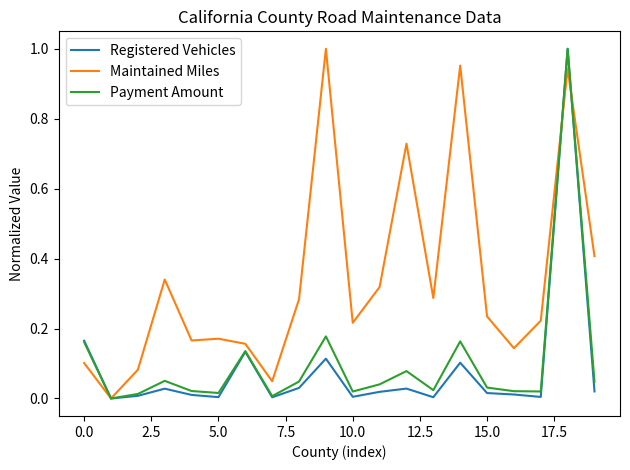

Does the chart display data point markers on the line(s)?

No